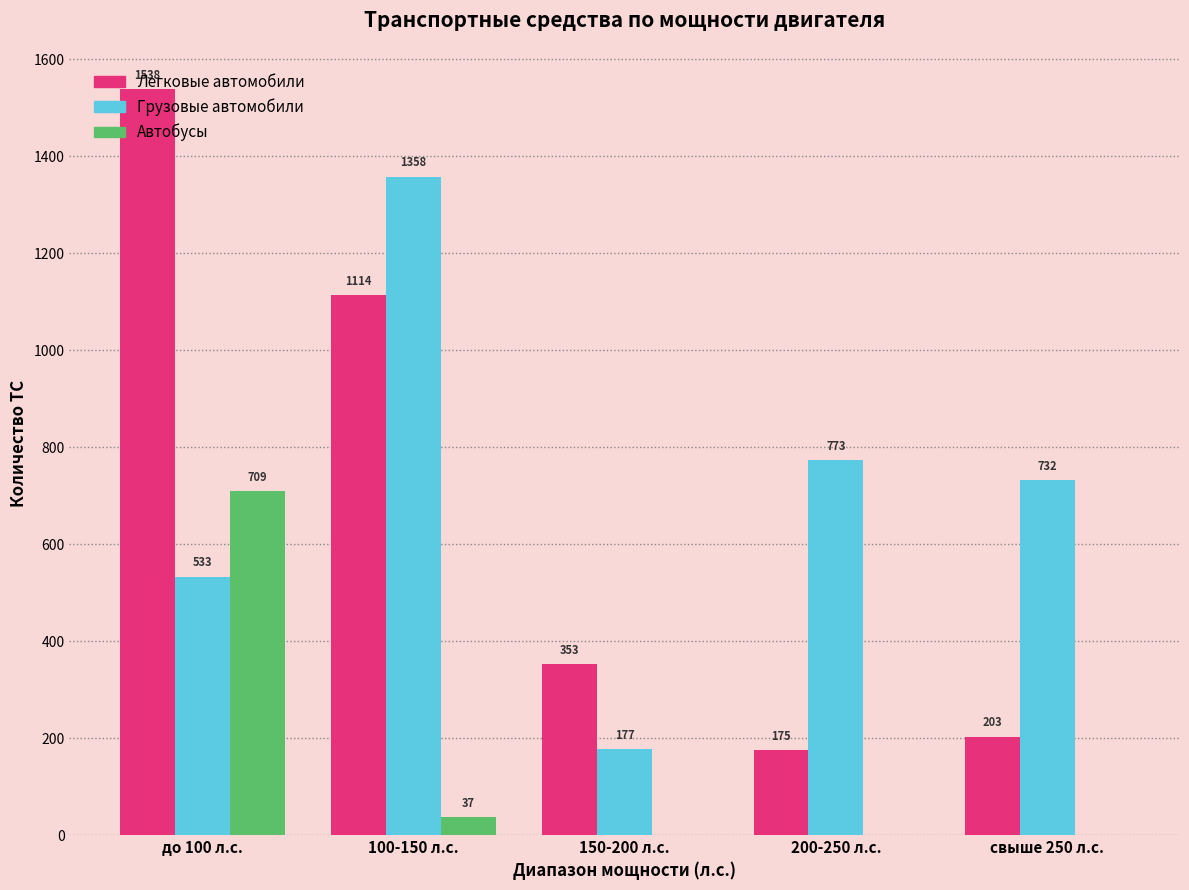

The Автобусы series shows 0 at 150-200 л.с.. True or false?

True